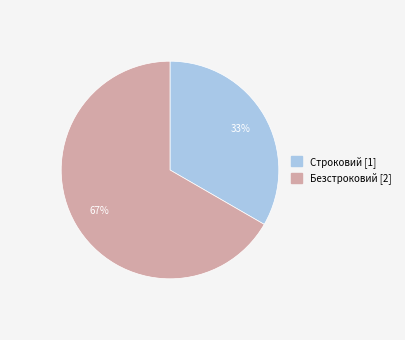

What is the majority slice?

Безстроковий